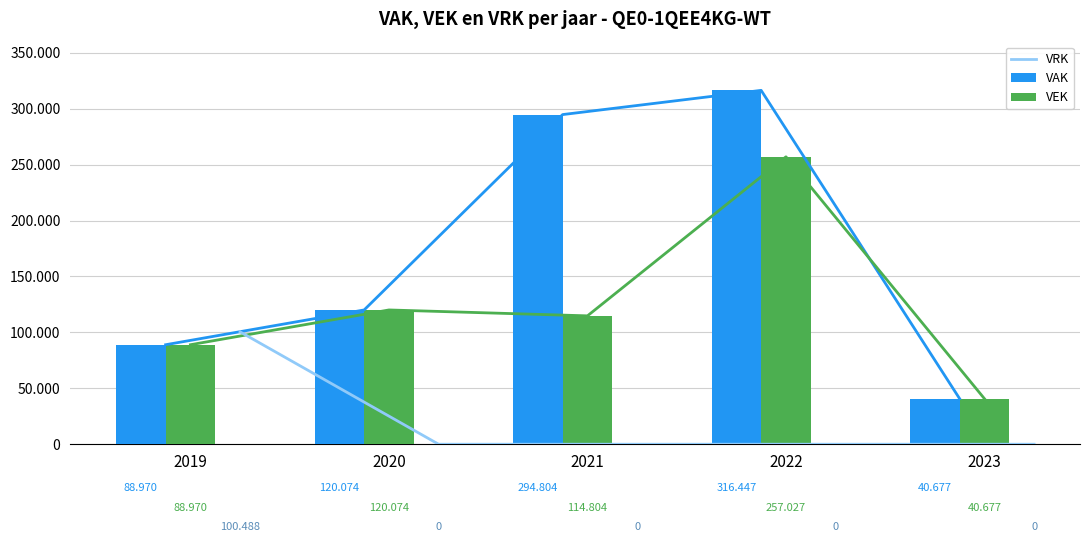

Is it true that VAK equals 294804 at 2021?

True